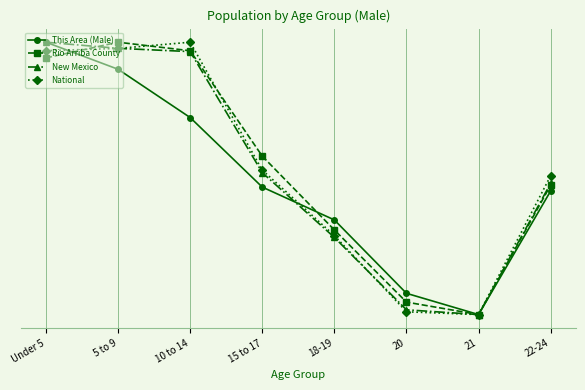

Is this an area chart (filled region under the line)?

No